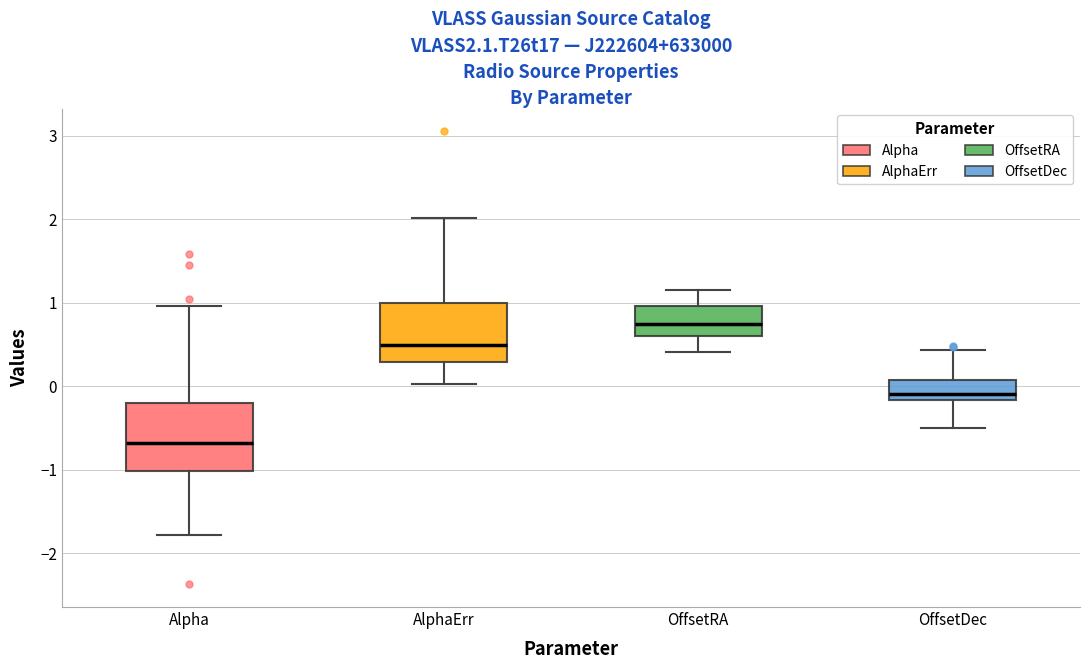

Reading left to right, read every box against the y-axis: the position of its median line, the range the box covers, and the ends of its whiskers. The values are not printed on the chart, so give them approximately, as read against the axis.

Alpha: median -0.7, box -1.0 to -0.2, whiskers -1.8 to 1.0
AlphaErr: median 0.5, box 0.3 to 1.0, whiskers 0.0 to 2.0
OffsetRA: median 0.8, box 0.6 to 1.0, whiskers 0.4 to 1.2
OffsetDec: median -0.1, box -0.2 to 0.1, whiskers -0.5 to 0.4